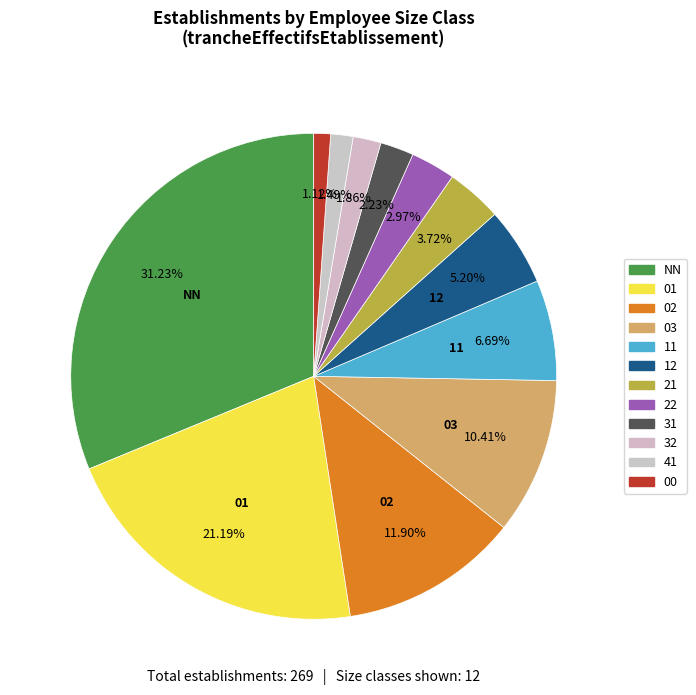

Is there a majority slice in this chart?

No